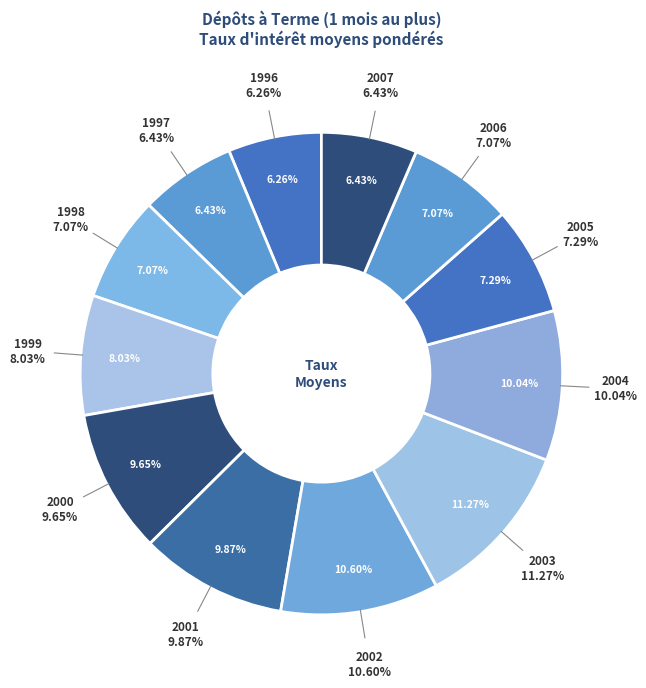

To the nearest percent, what percentage of the pie is 1996?

6%